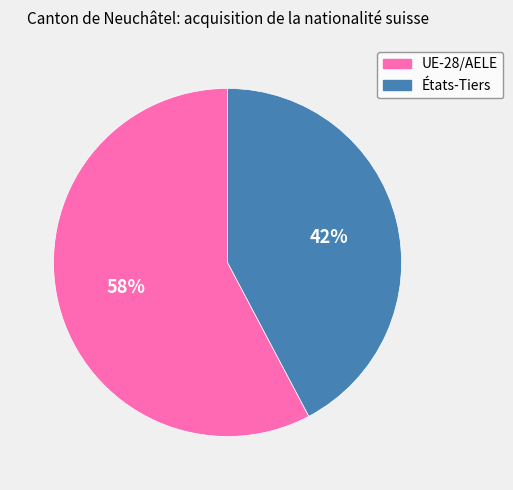

Is it true that États-Tiers is 32% of the pie?

False